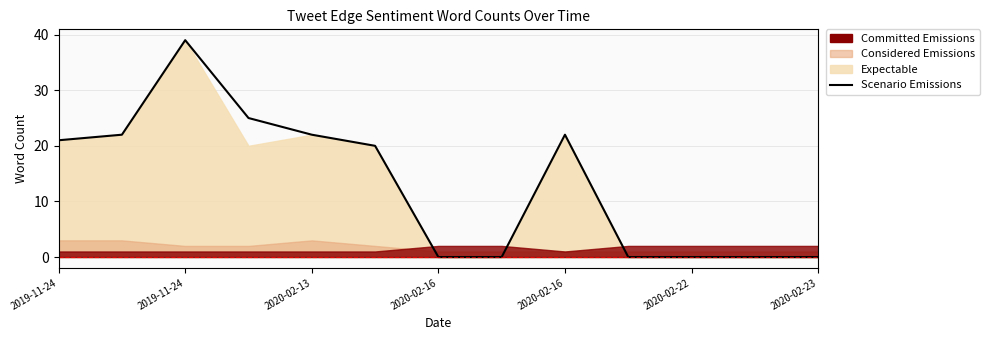

What is the label of the 13th point from the right?

2019-11-24